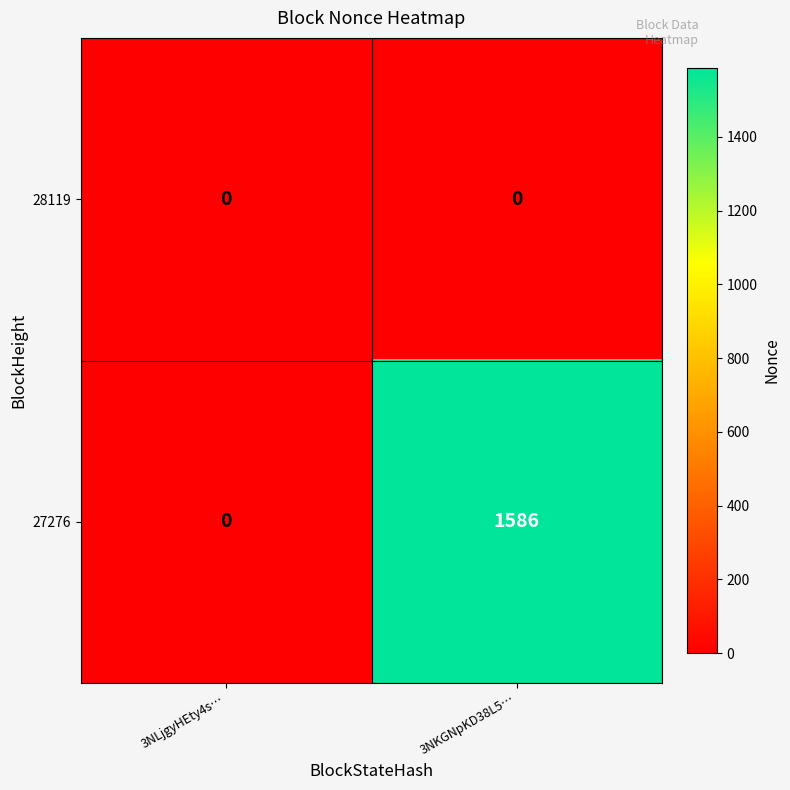

Reading right to left, list all the values displayed in this chart.

28119: 0	0
27276: 1586	0